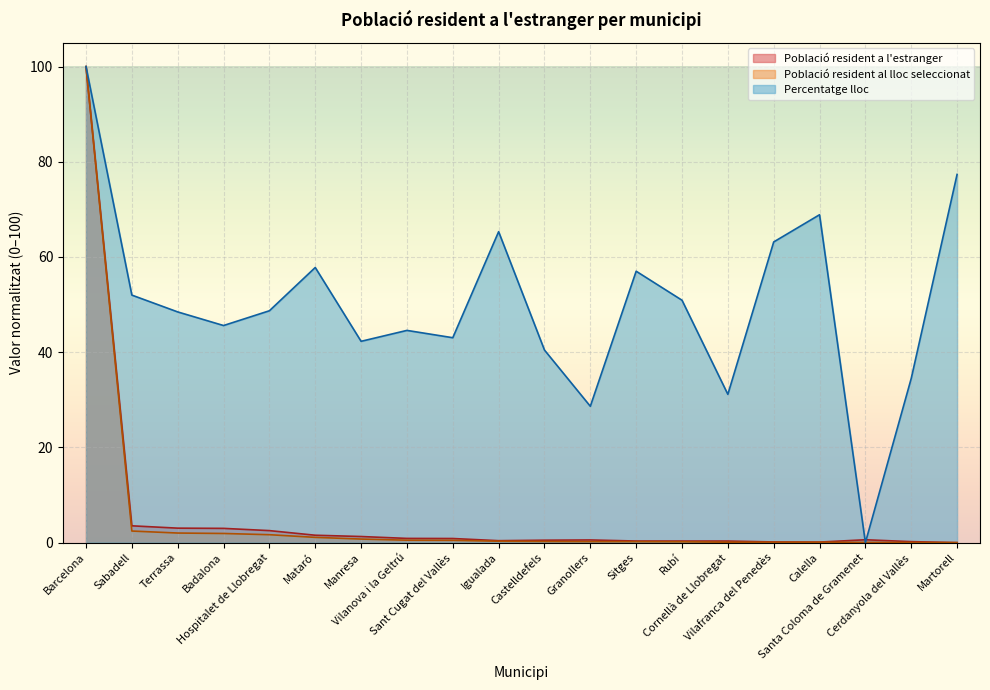

True or false: Població resident a l'estranger and Població resident al lloc seleccionat intersect in this chart.

False